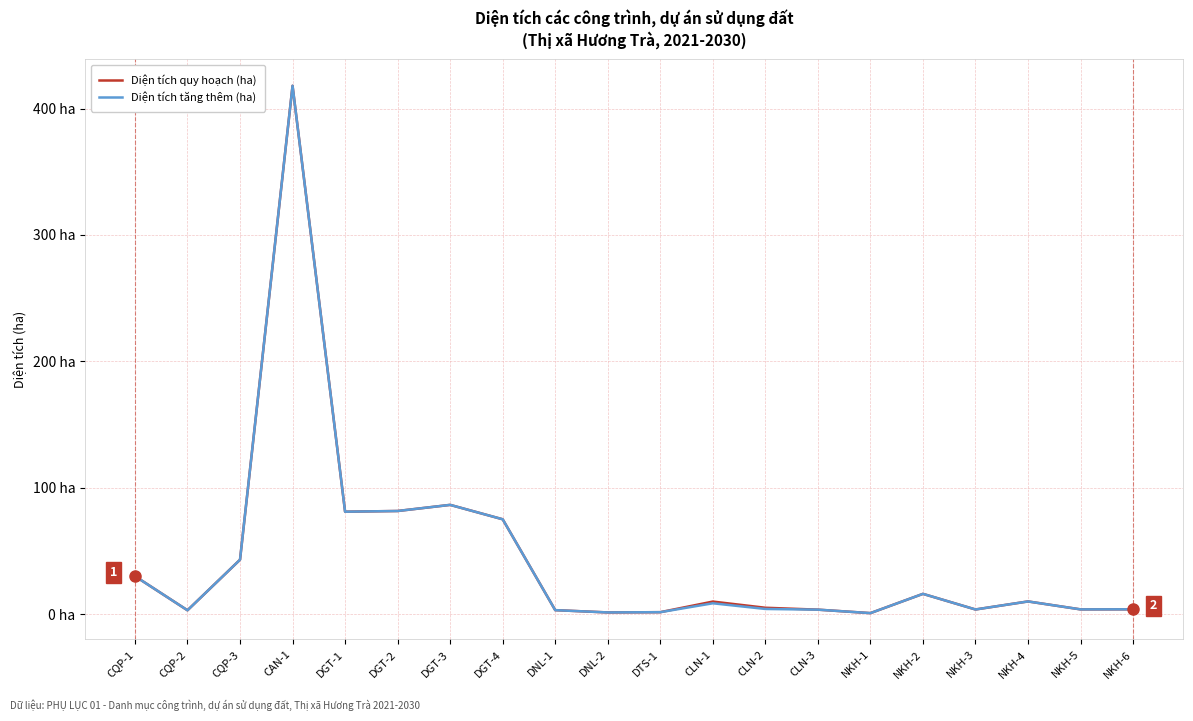

Which series has the widest spread of values?

Diện tích quy hoạch (ha)